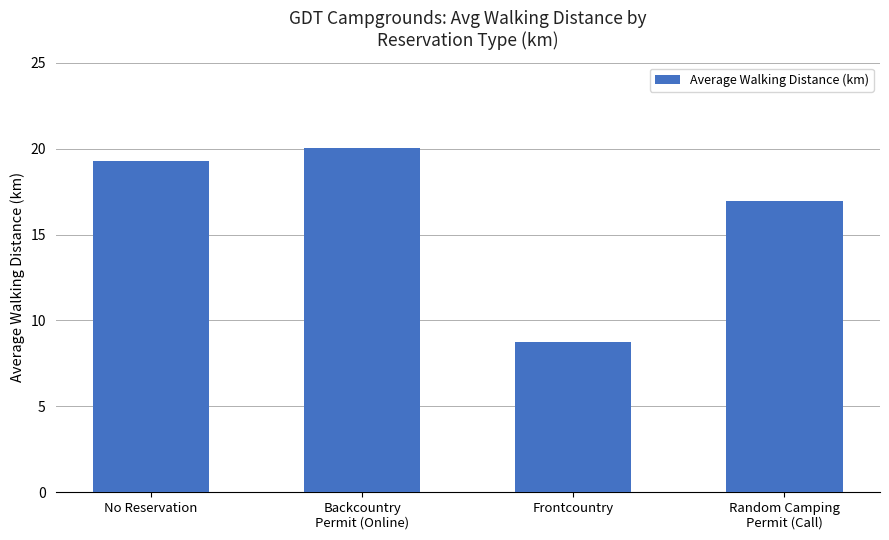

List the labels in order of value, largest first.

Backcountry
Permit (Online), No Reservation, Random Camping
Permit (Call), Frontcountry